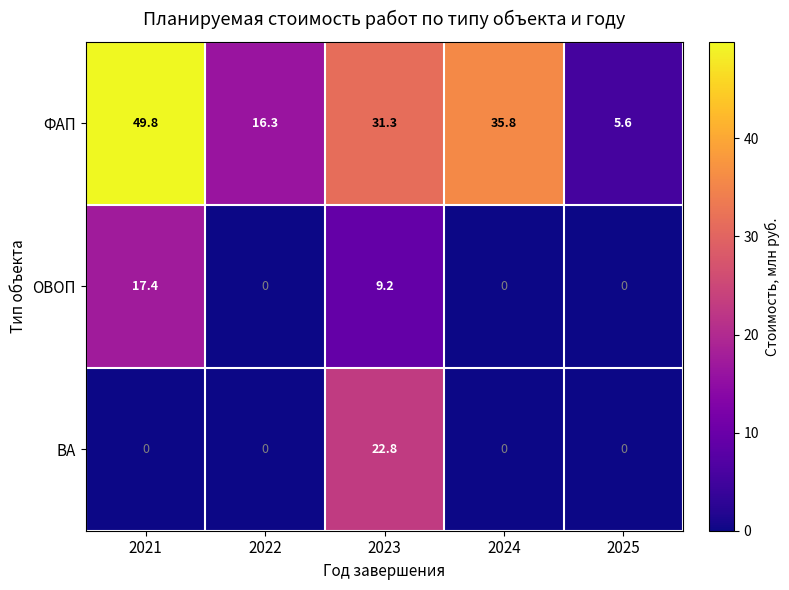

Which series has the widest spread of values?

ФАП